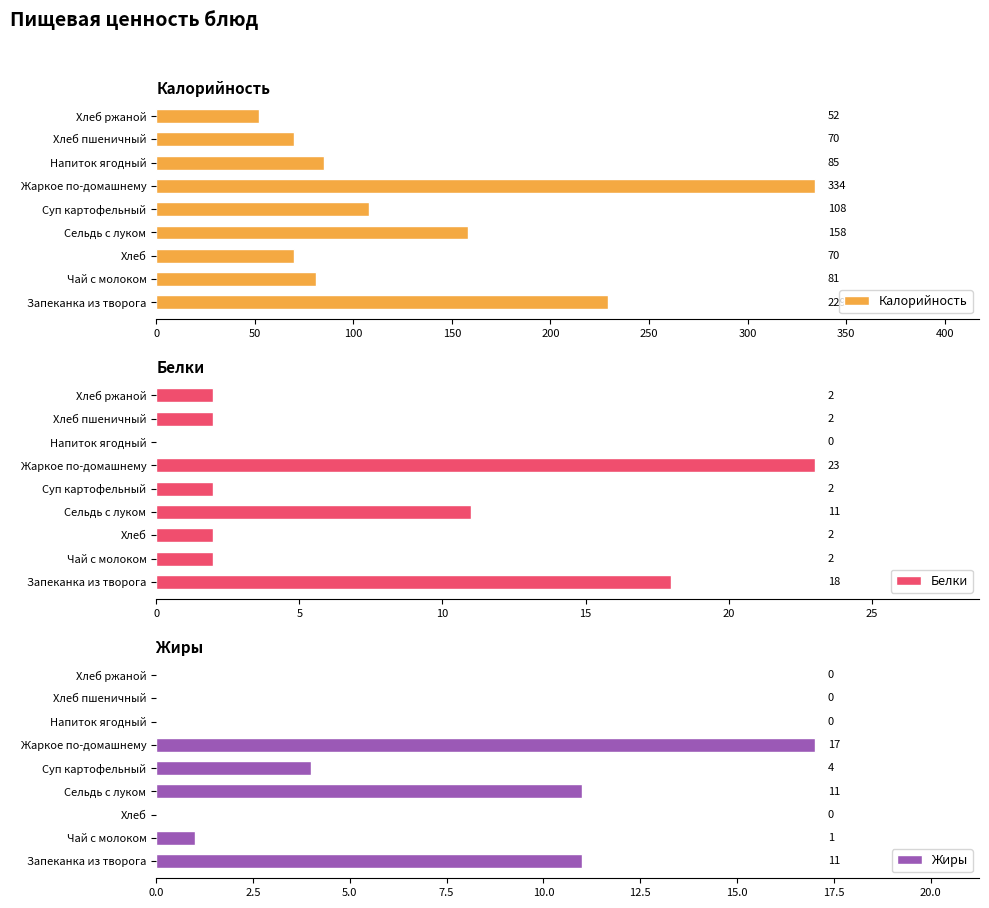

Rank the series by their maximum value, from highest to lowest.

Калорийность, Белки, Жиры